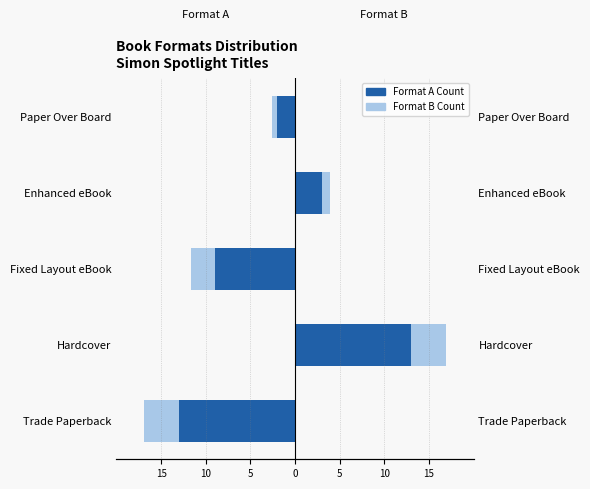

Which series has the largest total across all categories?

Format A